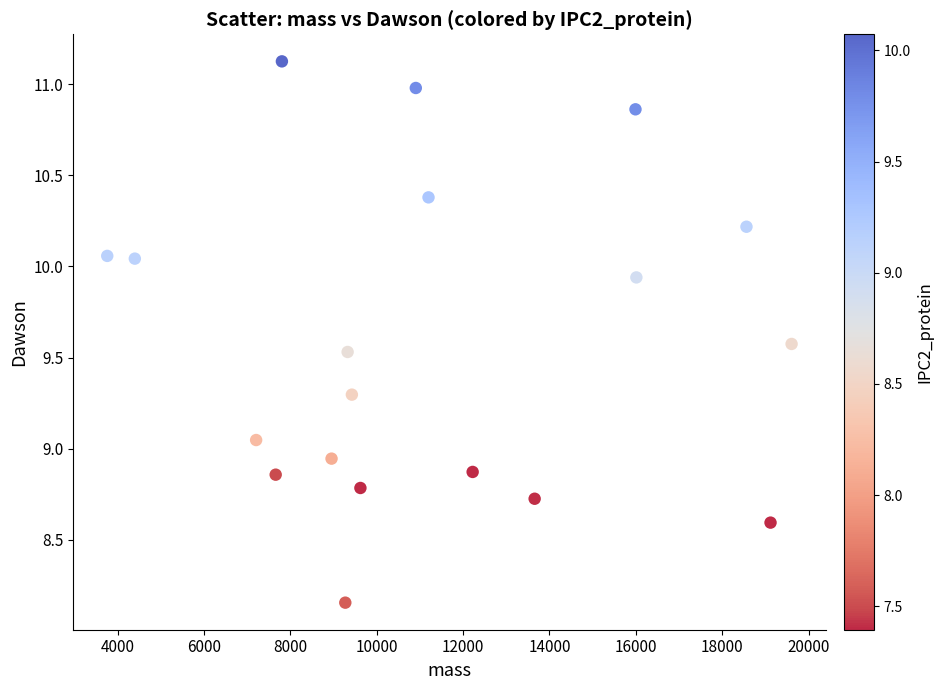

What is the range of X values (max minus min)?

15847.1